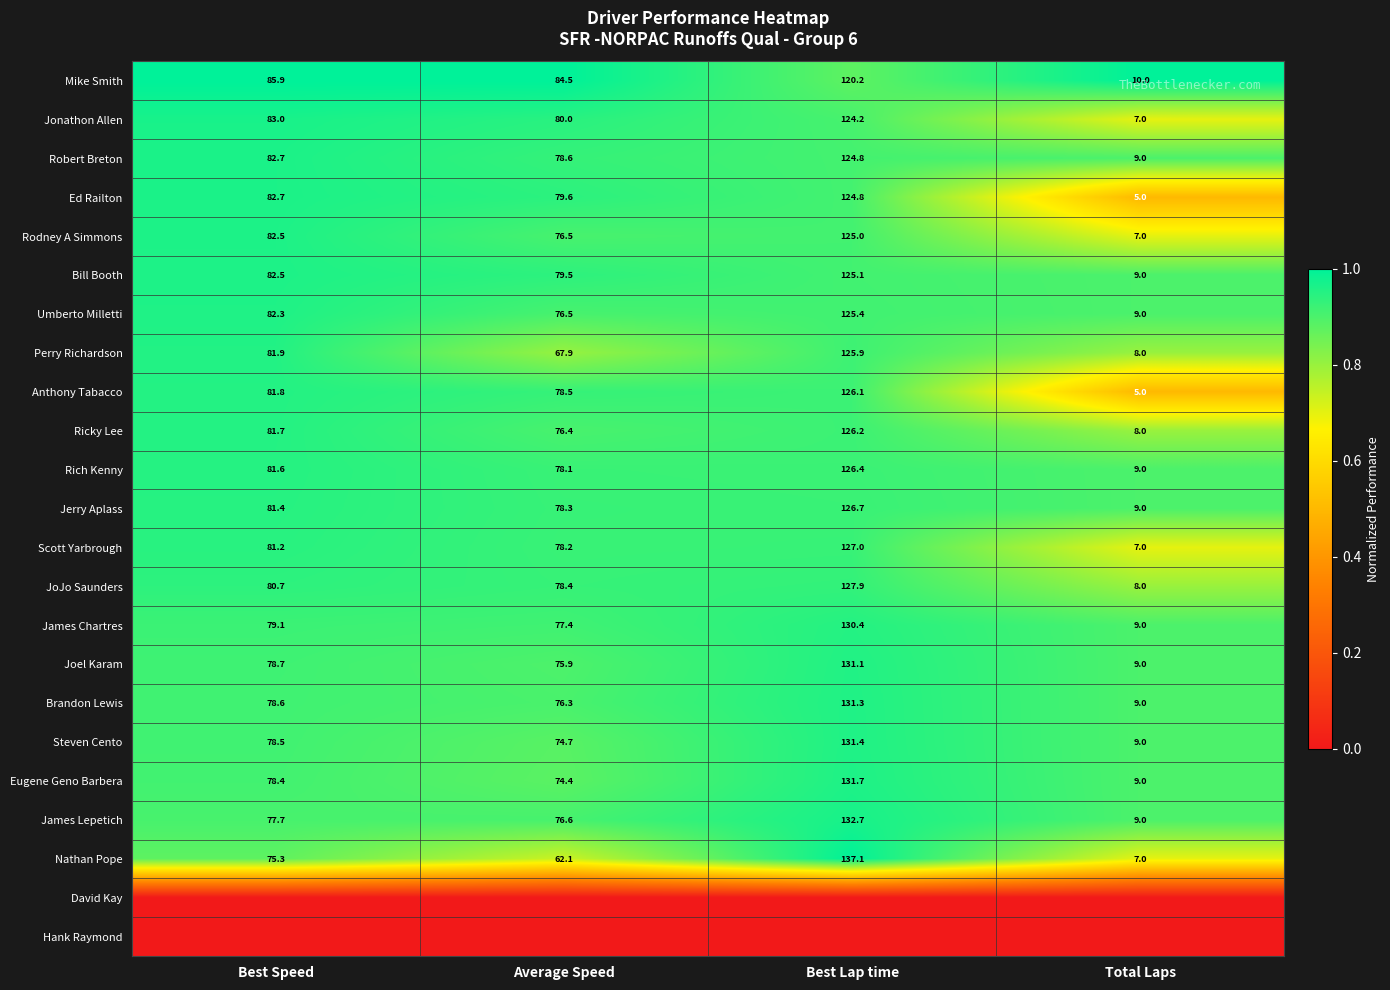

At which label does Anthony Tabacco reach its minimum?

Total Laps